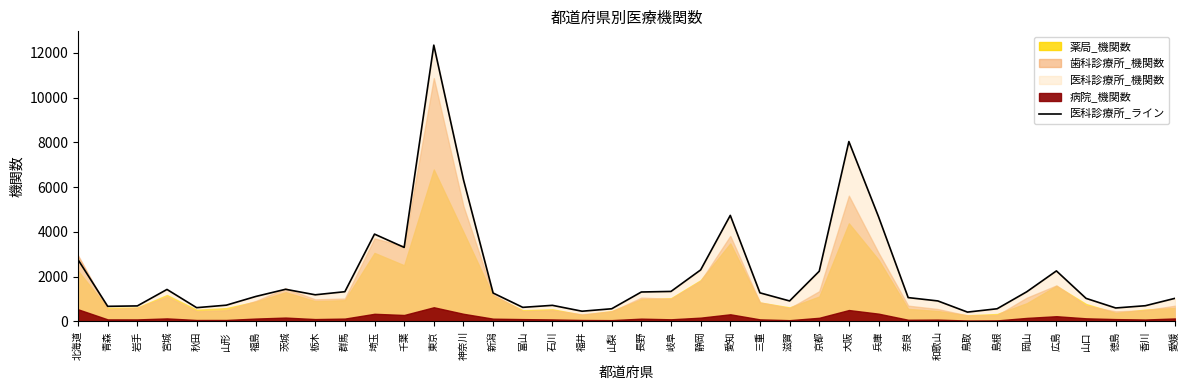

What is the ratio of the value at 香川 to the value at 群馬?

0.5